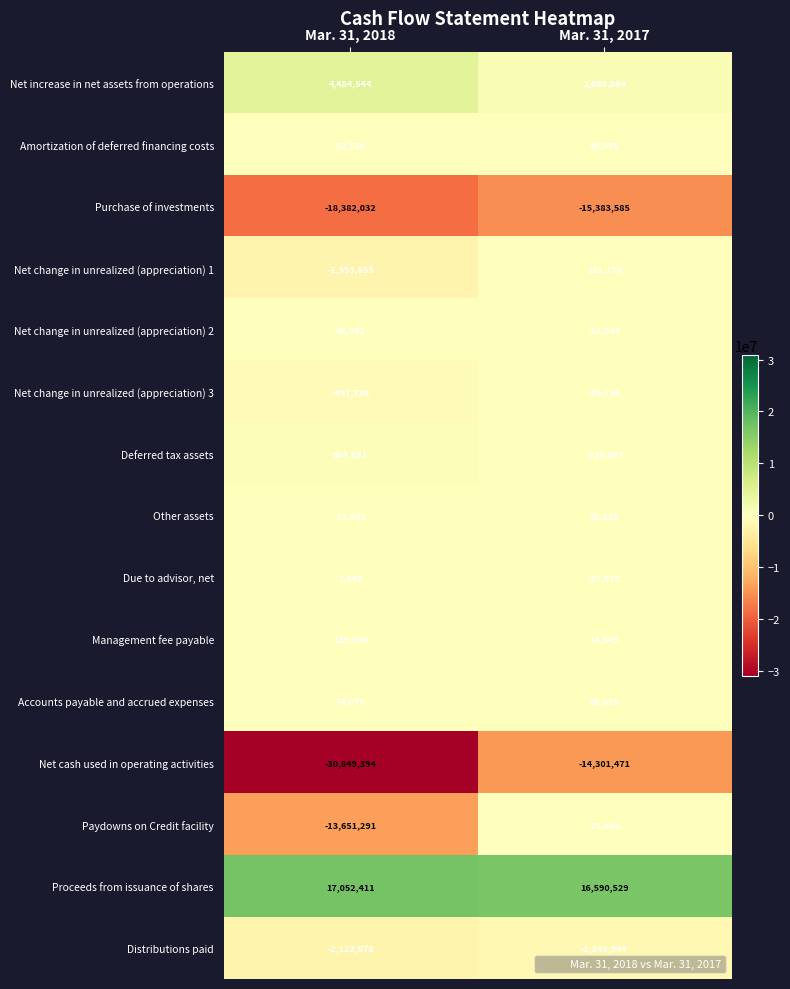

At which category is the sum across all series the highest?

Mar. 31, 2017